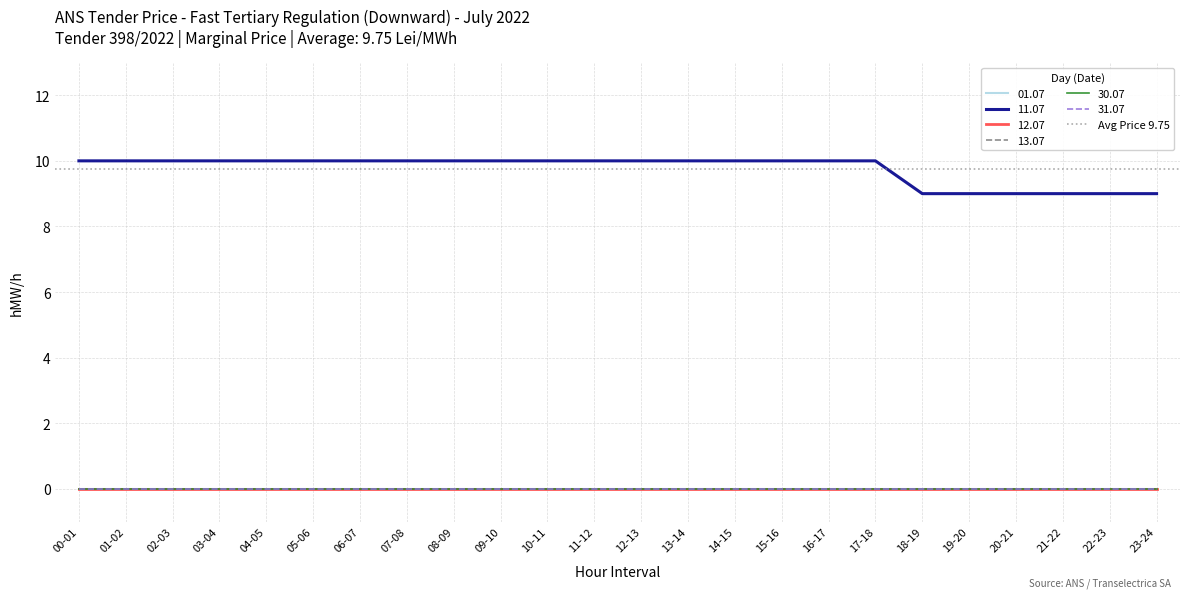

True or false: 12.07 and 13.07 intersect in this chart.

False